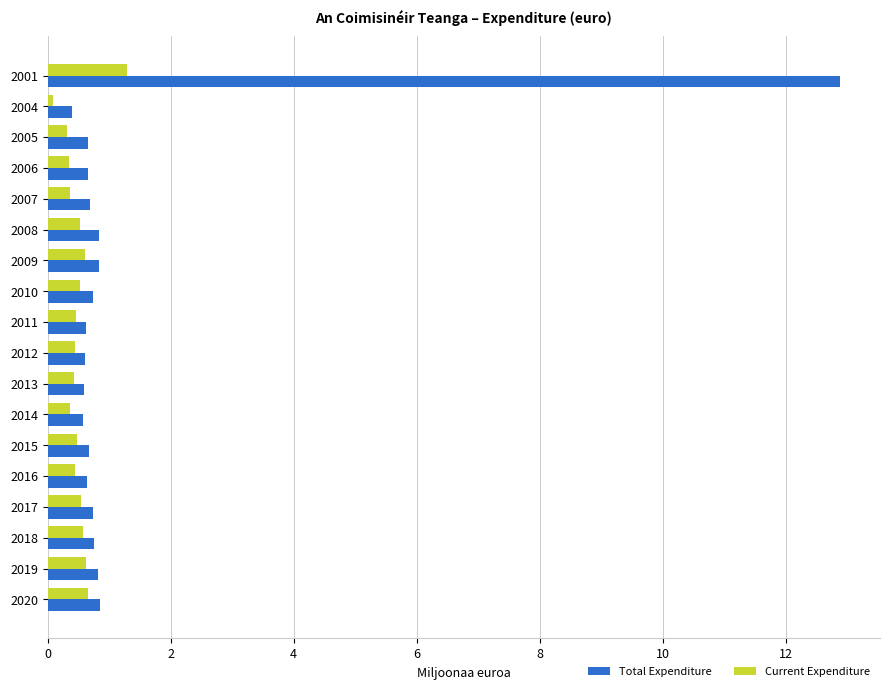

List the series in order of their overall mean, highest first.

Total Expenditure, Current Expenditure